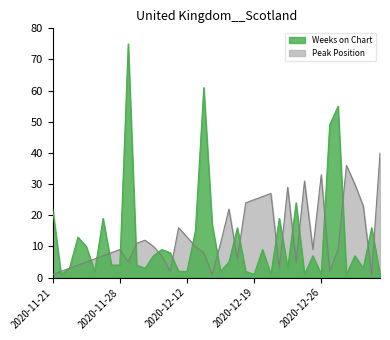

How many values in the Weeks on Chart series are below 7?

20